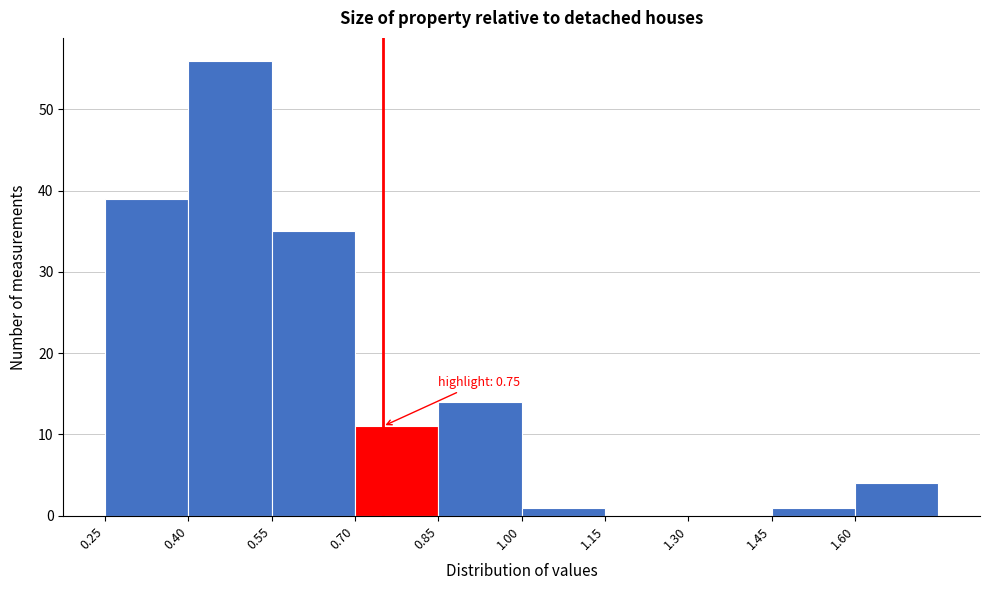

Over which range of the x-axis is the bar tallest?

0.40 to 0.55